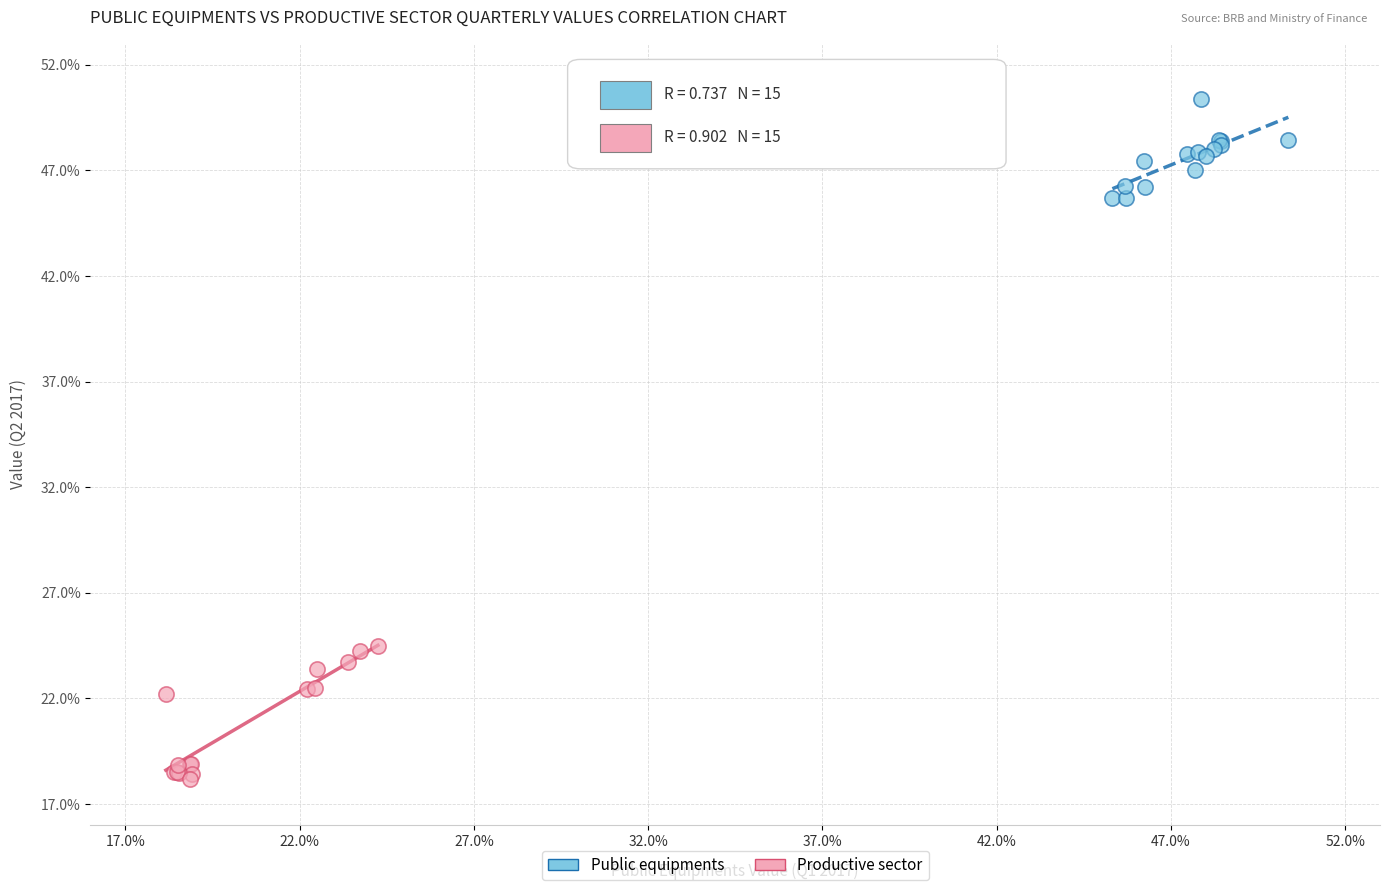

Which series has the widest spread of Y values?

Productive sector